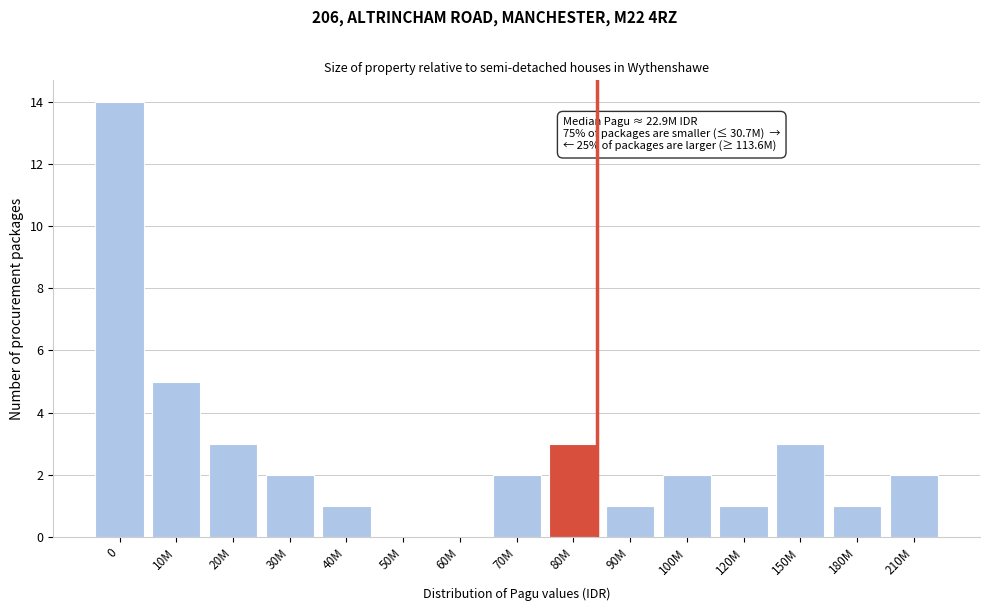

Reading left to right, transcribe all the data shown in this chart.

0=14	10M=5	20M=3	30M=2	40M=1	50M=0	60M=0	70M=2	80M=3	90M=1	100M=2	120M=1	150M=3	180M=1	210M=2